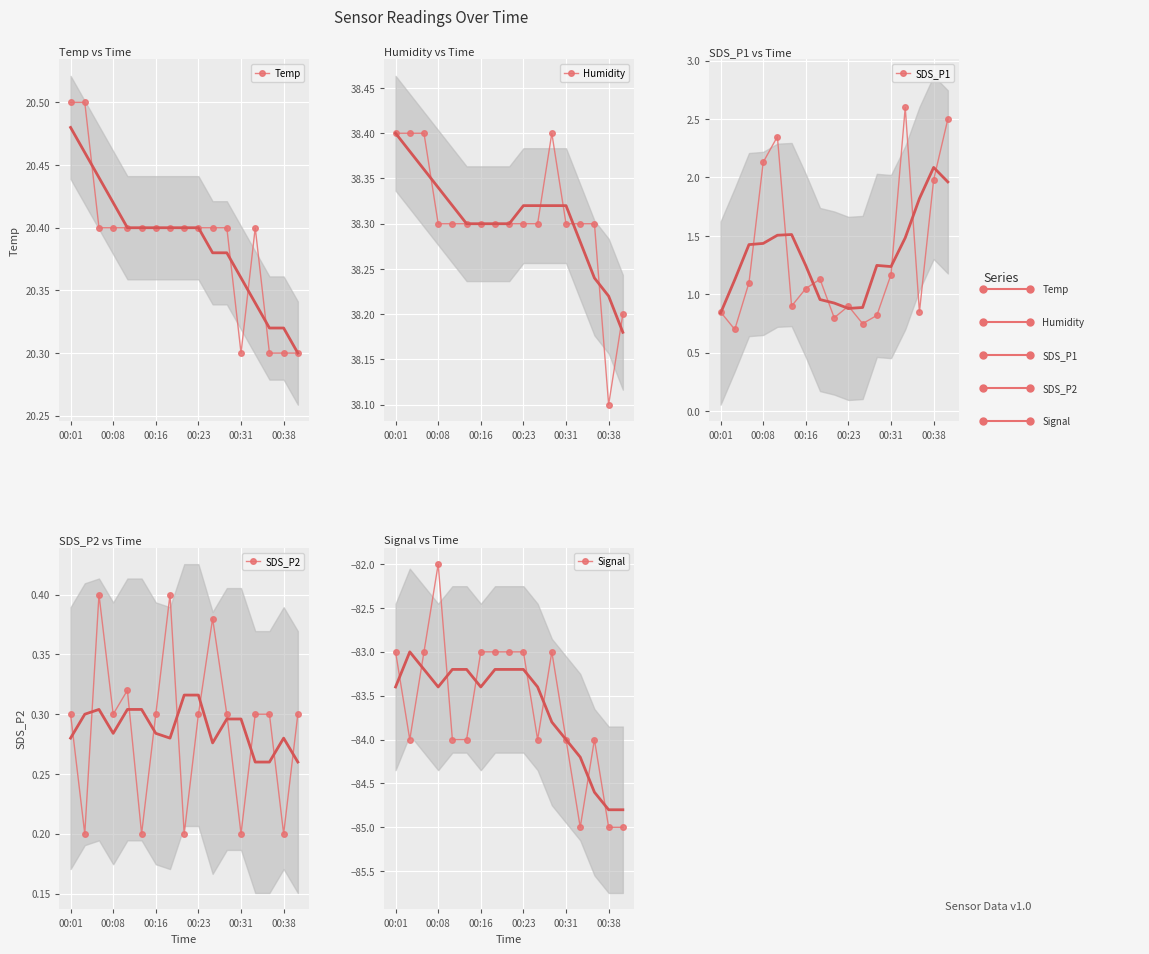

What is the highest value of the Temp series?

20.5